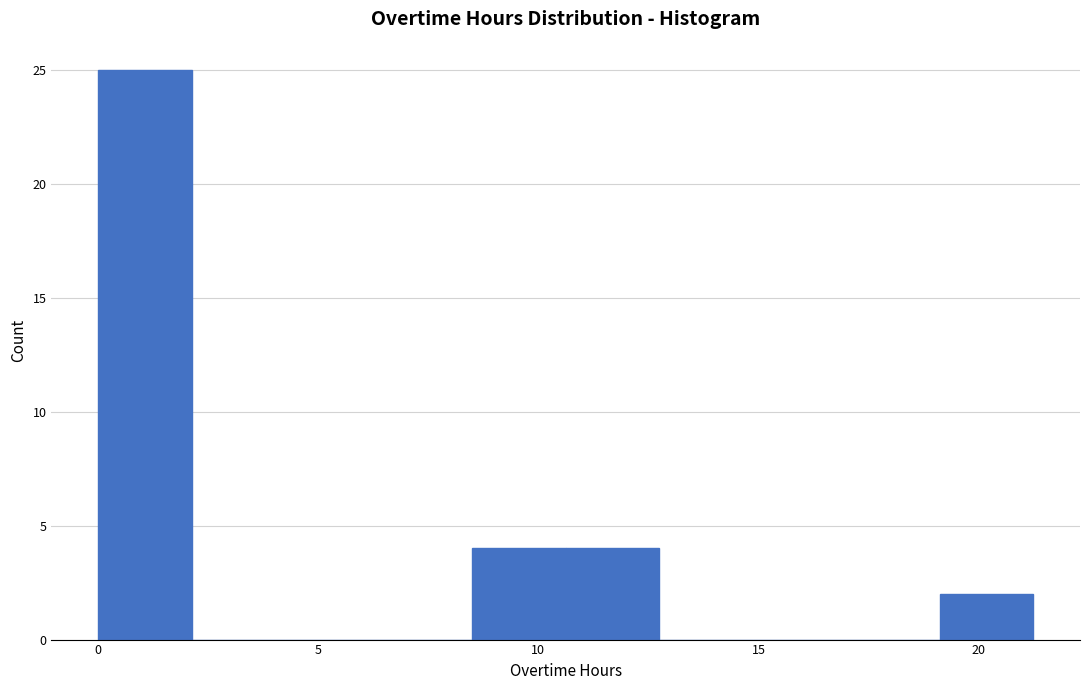

How tall is the bar that spans 10.5 to 12.5 on the x-axis? Neither the bar edges nor the heights are printed on the chart, so give them approximately, as read against the axes.

4